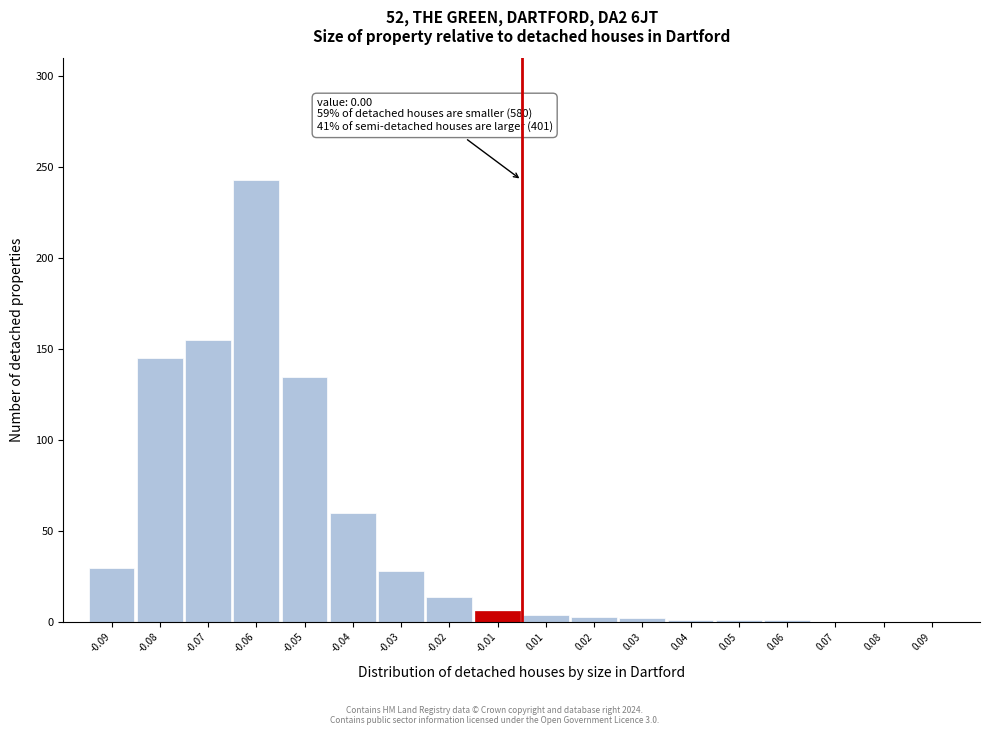

The value at -0.05 is 181. True or false?

False